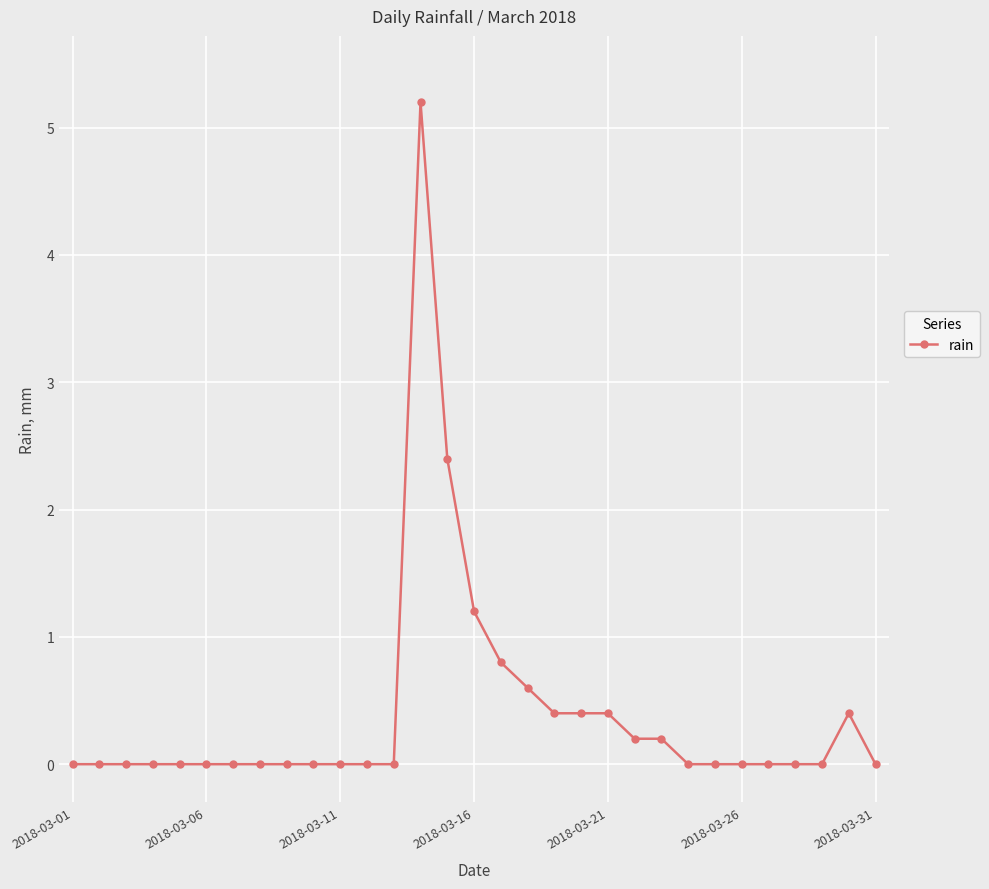

What is the maximum value shown in the chart?

5.2